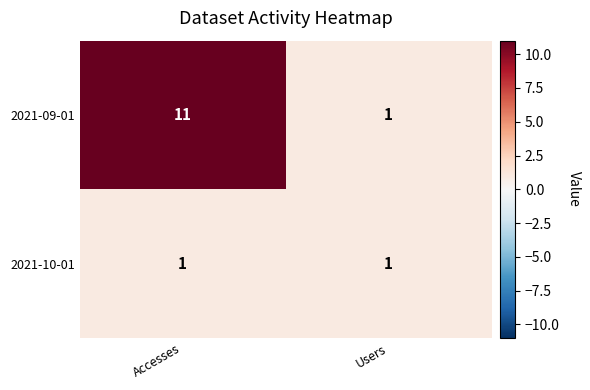

At how many categories does at least one series exceed 5?

1